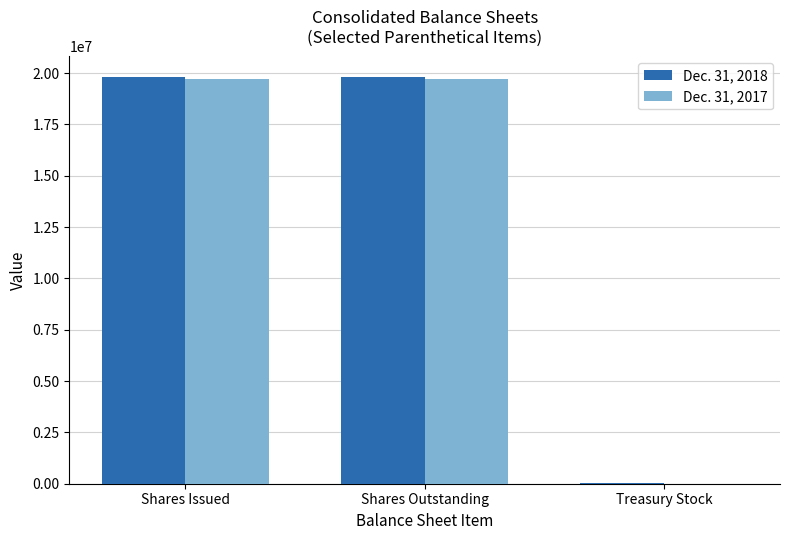

What is the maximum value shown in the chart?

19815680